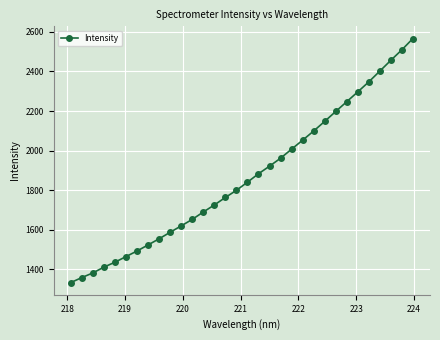

What is the greatest value displayed?

2566.3